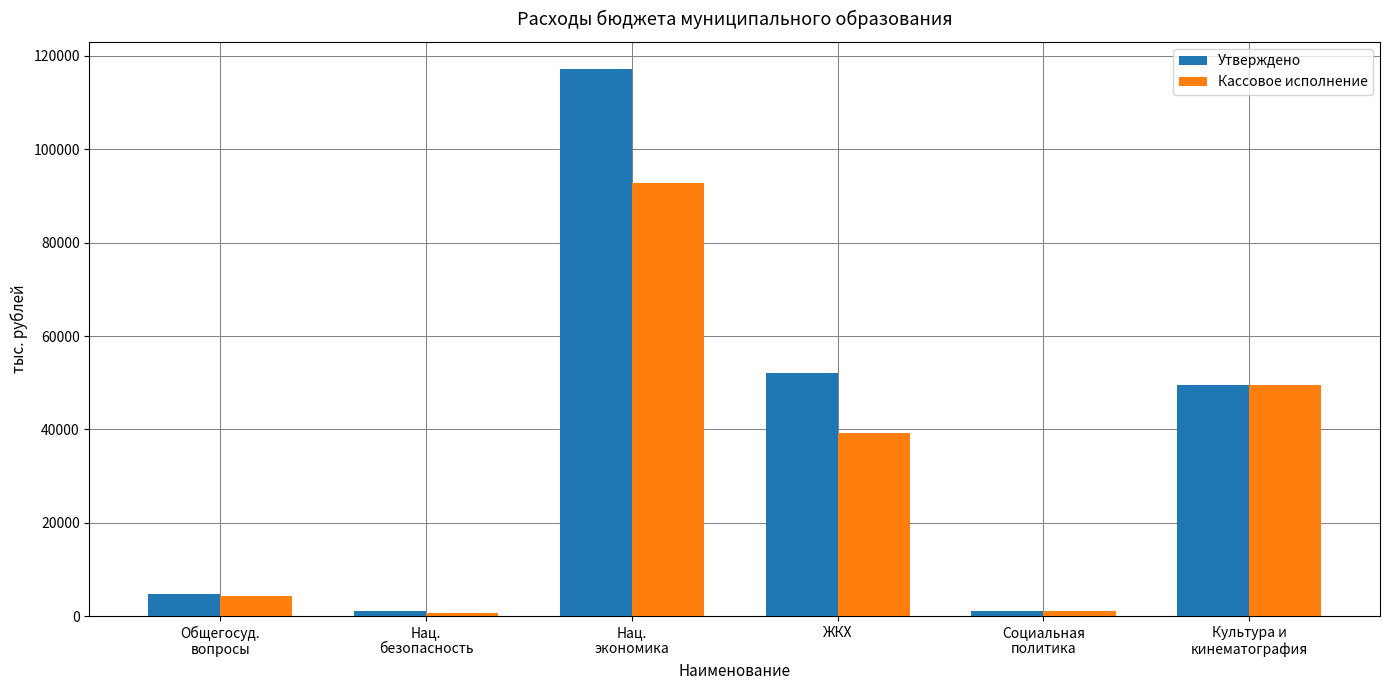

What is the value of the Утверждено bar at the 5th from the left?

1107.3